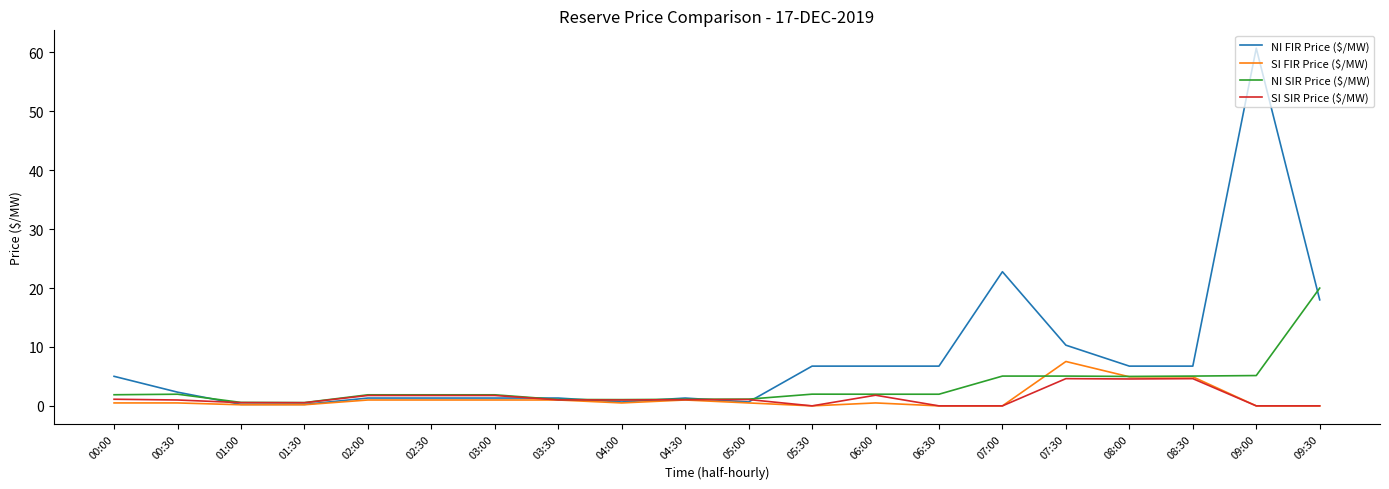

What is the difference between the highest and lowest values at 09:30?

20.0